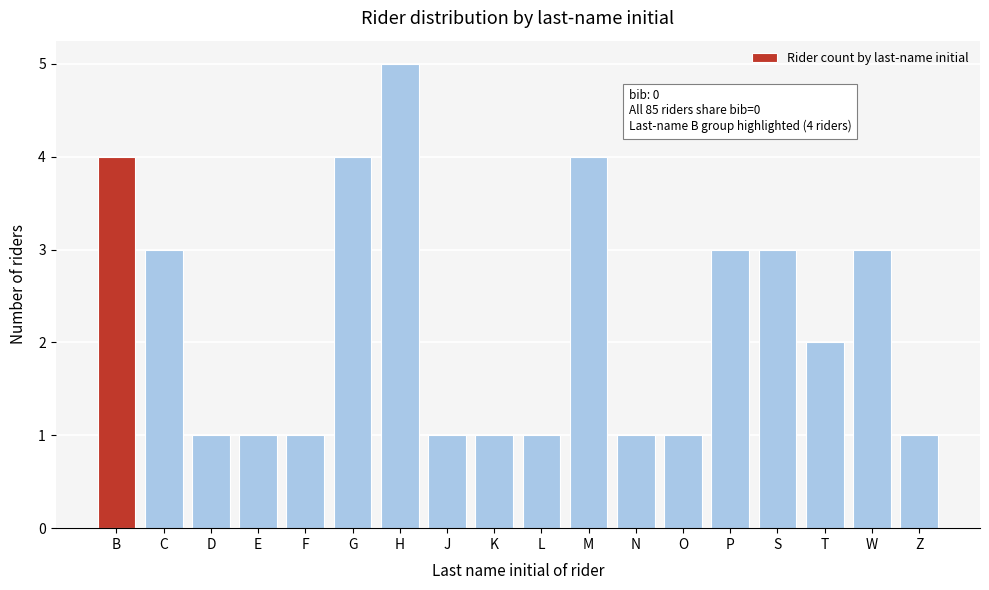

Reading left to right, transcribe all the data shown in this chart.

4	3	1	1	1	4	5	1	1	1	4	1	1	3	3	2	3	1